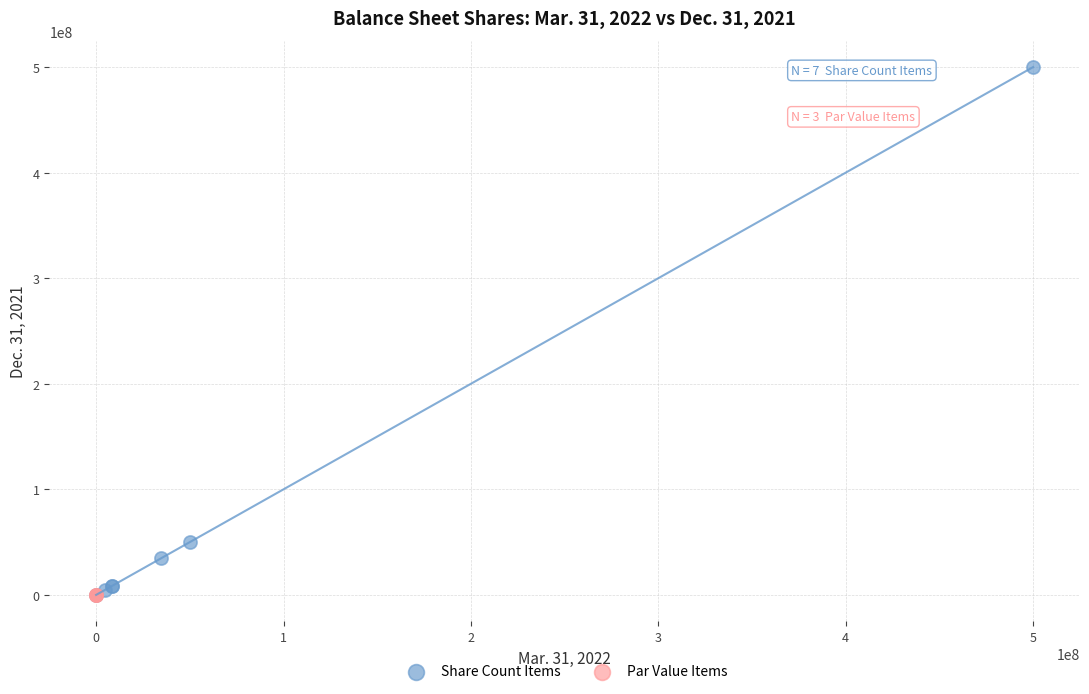

Which series contains the highest Y value?

Share Count Items